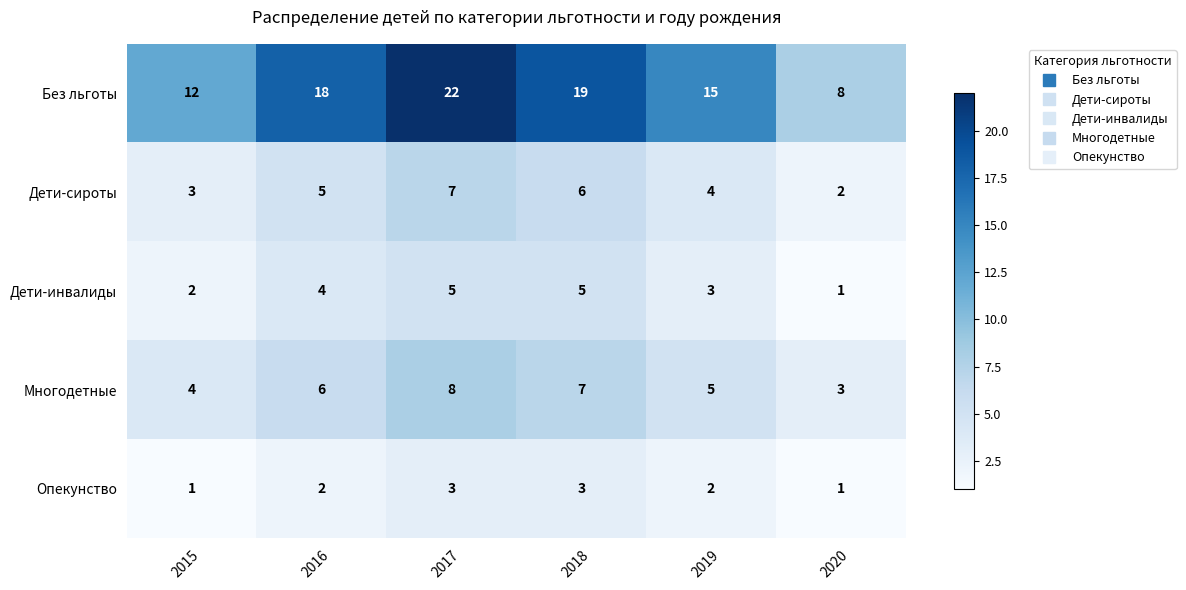

Count the number of categories in the chart.

6